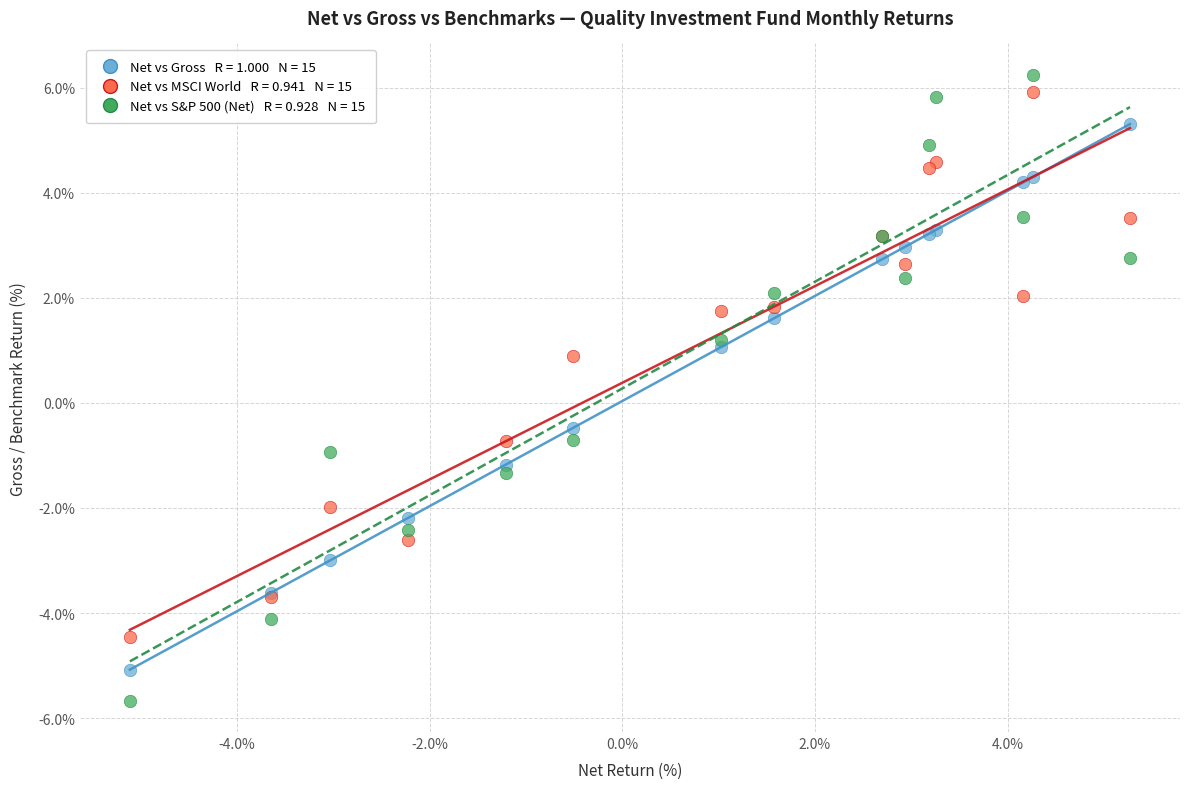

Across all series, what Y value is closest to 0?

-0.5